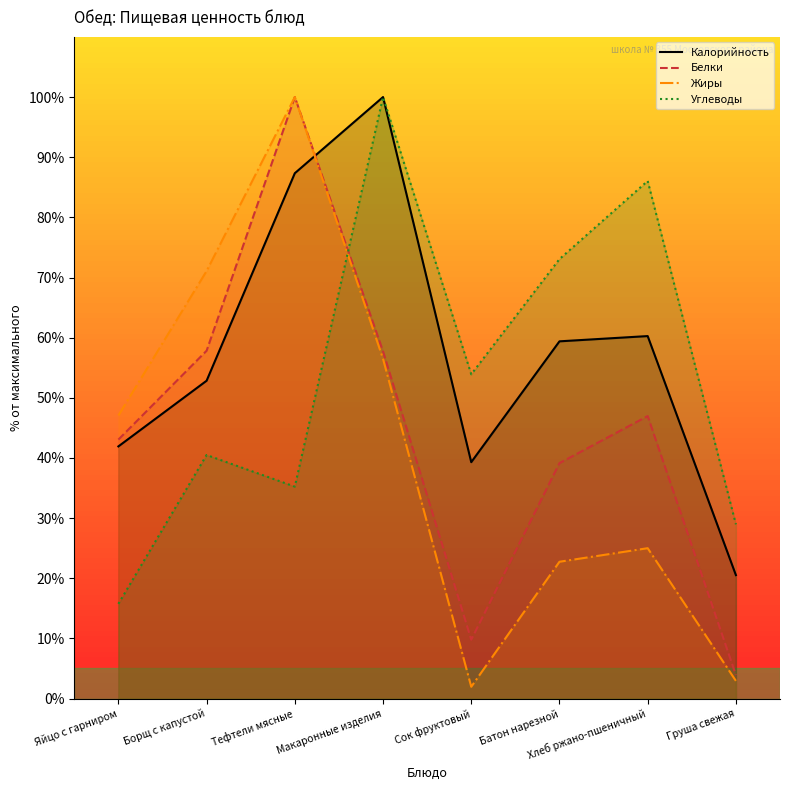

True or false: Жиры has more than 0 interior local peaks.

True